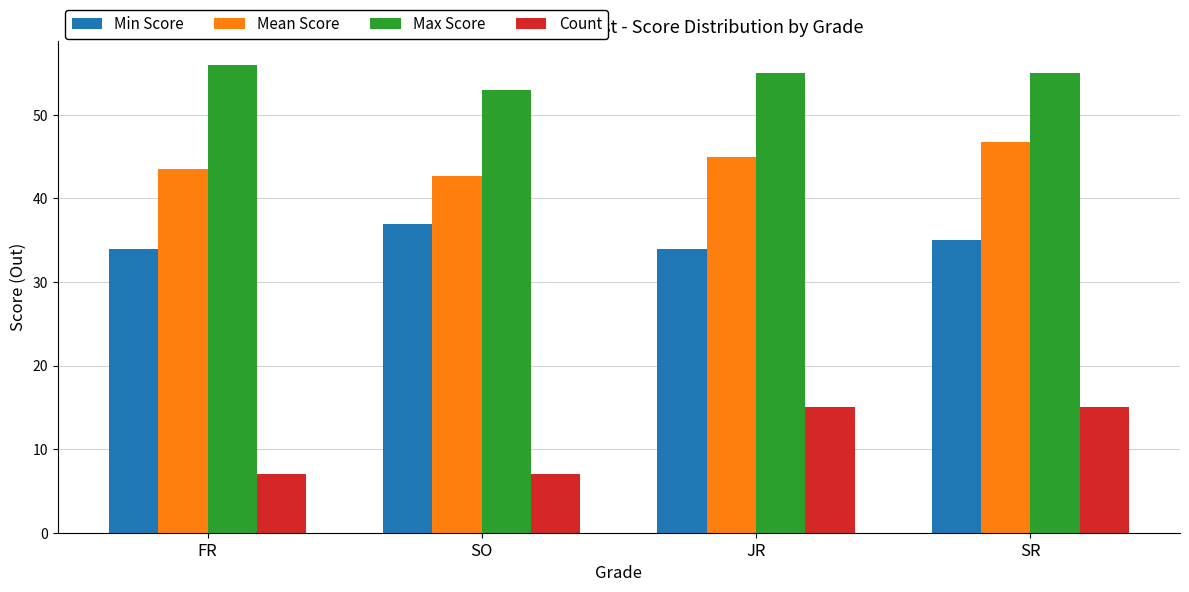

Is the value of Max Score at SO greater than the value of Count at SR?

Yes